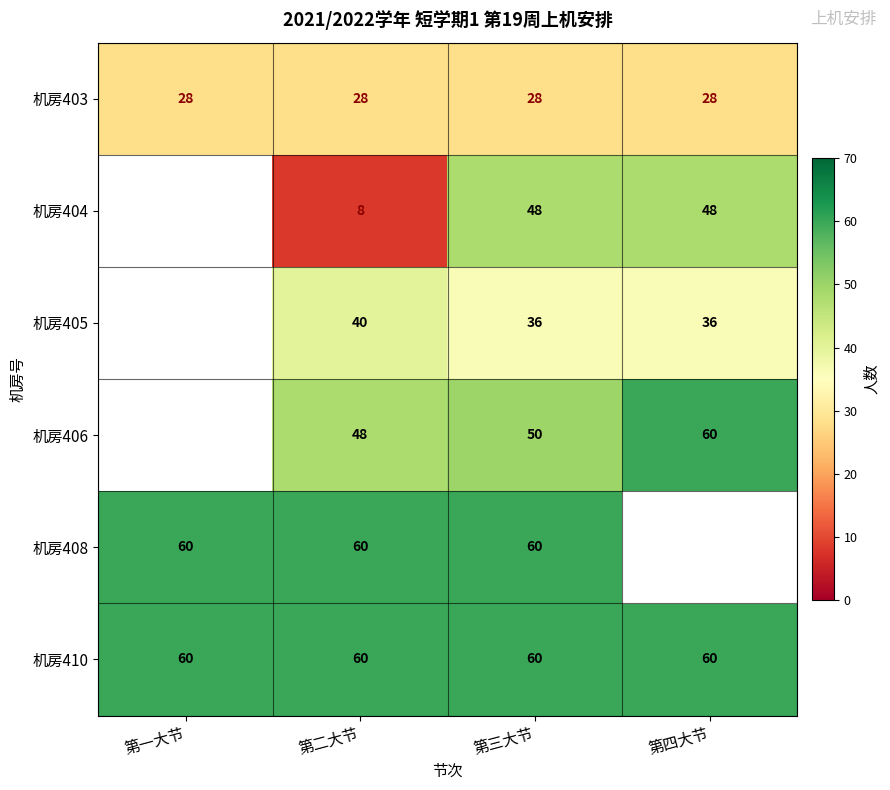

At which category is the sum across all series the highest?

第三大节